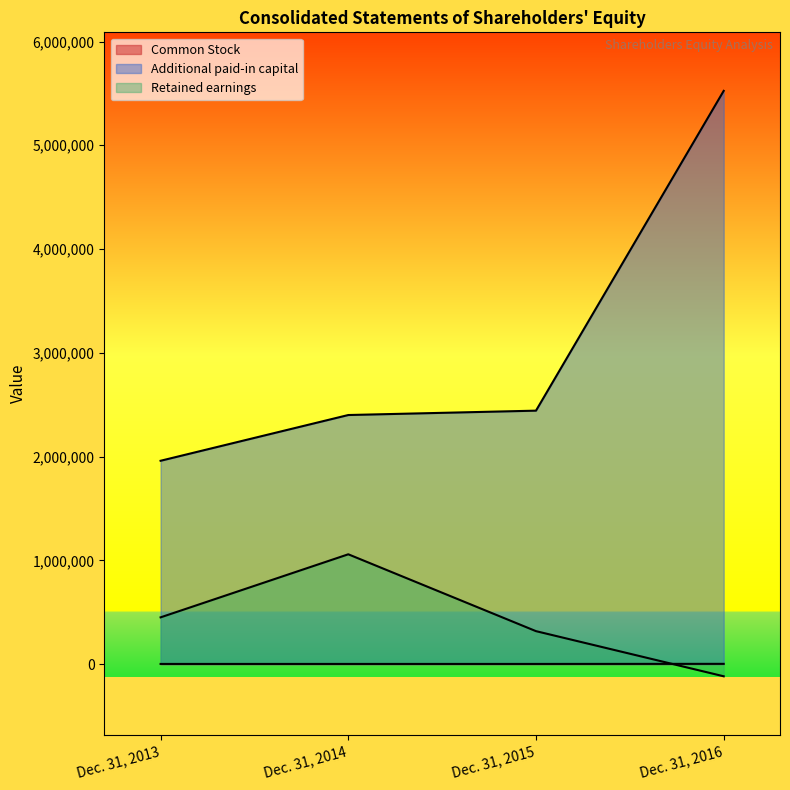

How many lines are shown in the chart?

3